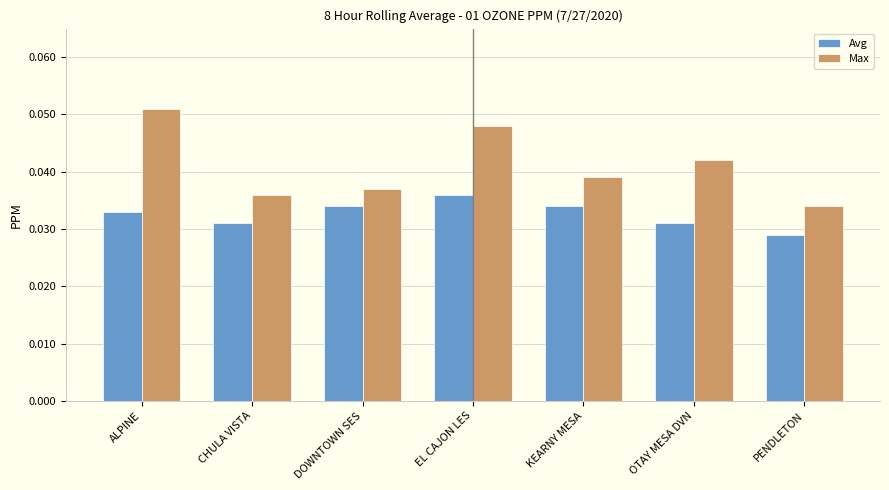

Rank the series by their average value, from lowest to highest.

Avg, Max